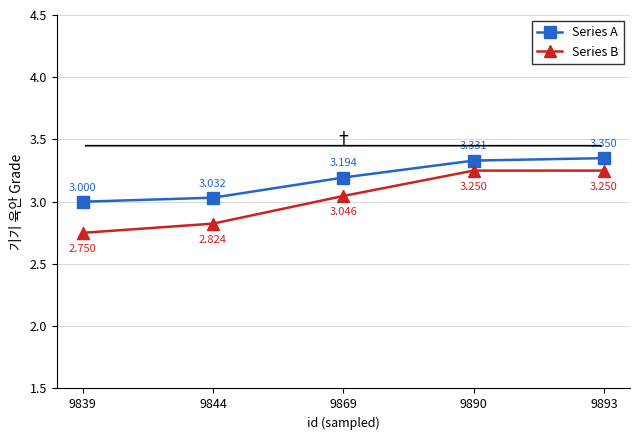

At which label is Series A closest to 3?

9839